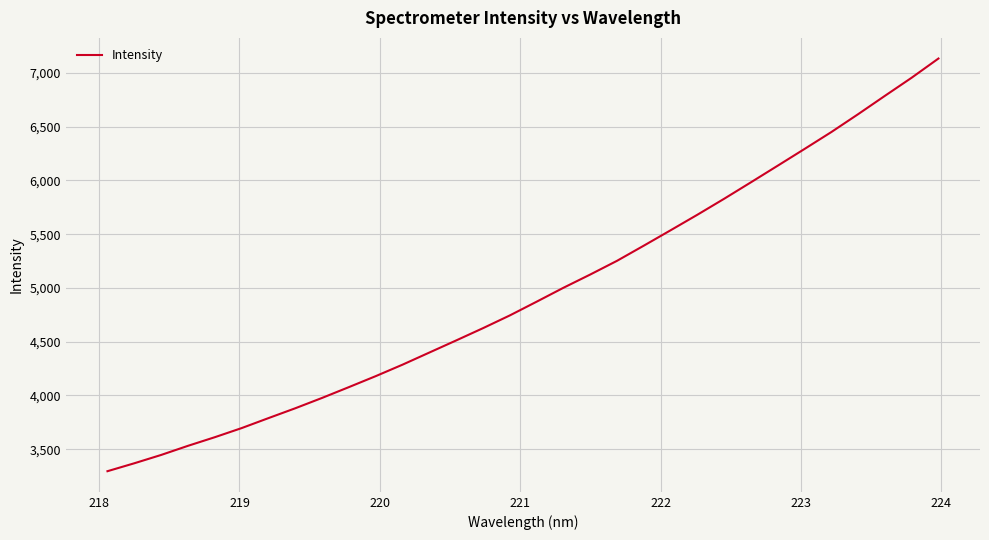

What is the difference between the maximum and minimum values?

3837.4